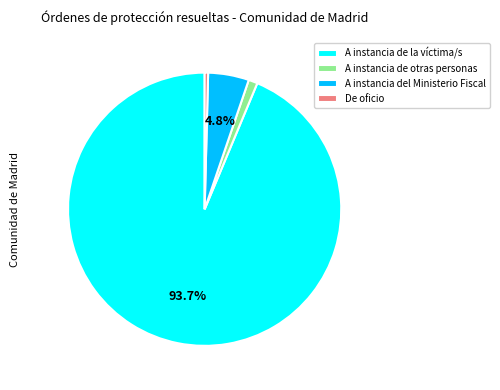

What is the total percentage of A instancia del Ministerio Fiscal and A instancia de la víctima/s?

98.5%